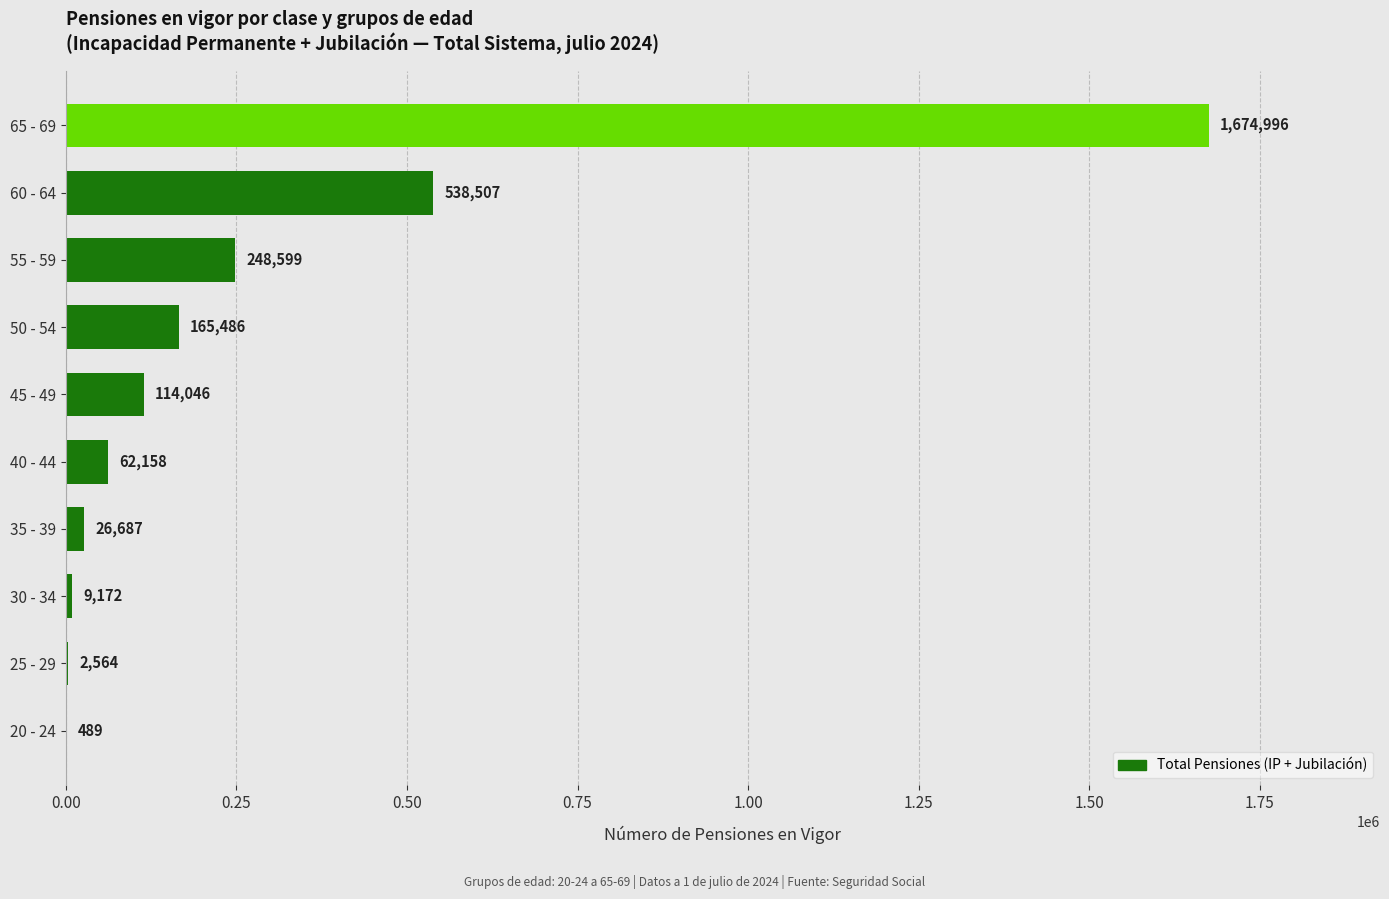

What is the ratio of the value at 40 - 44 to the value at 30 - 34?

6.8